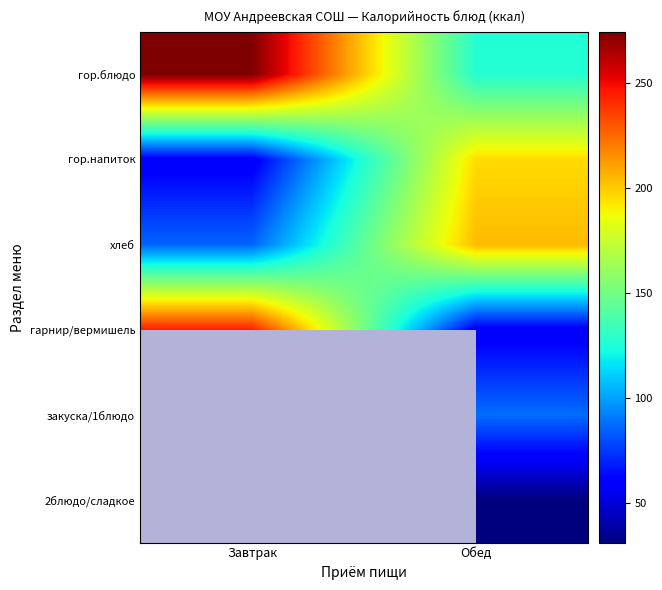

Rank the categories by хлеб value from highest to lowest.

Обед, Завтрак